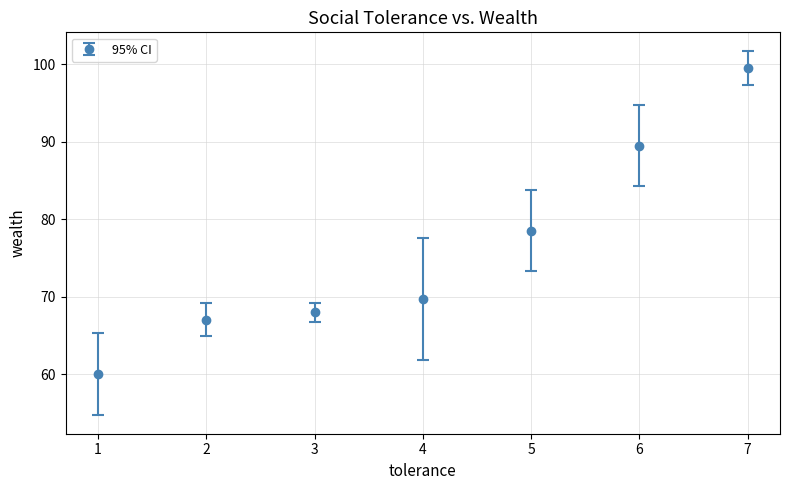

What is the value of the 5th point from the left?

78.5